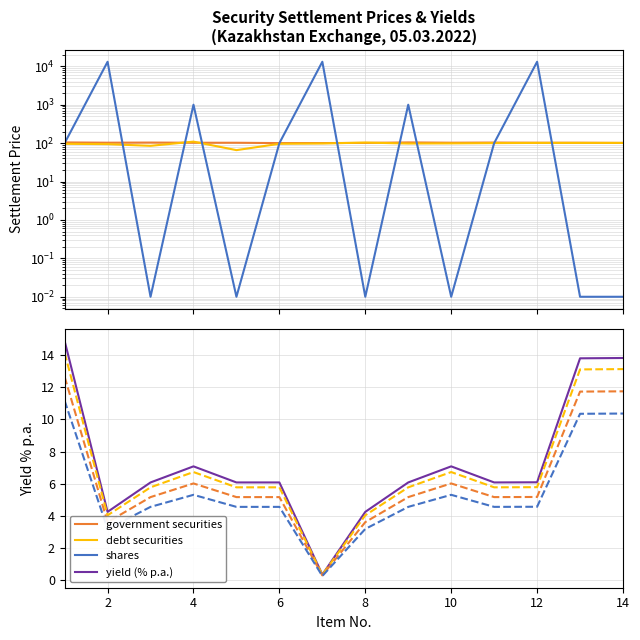

True or false: shares has more than 1 interior local peaks.

True